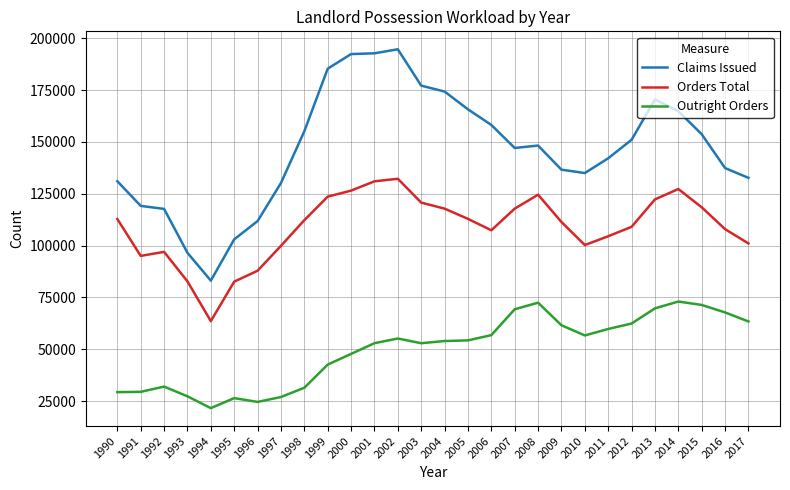

What is the sum of all Orders Total values?

3049947